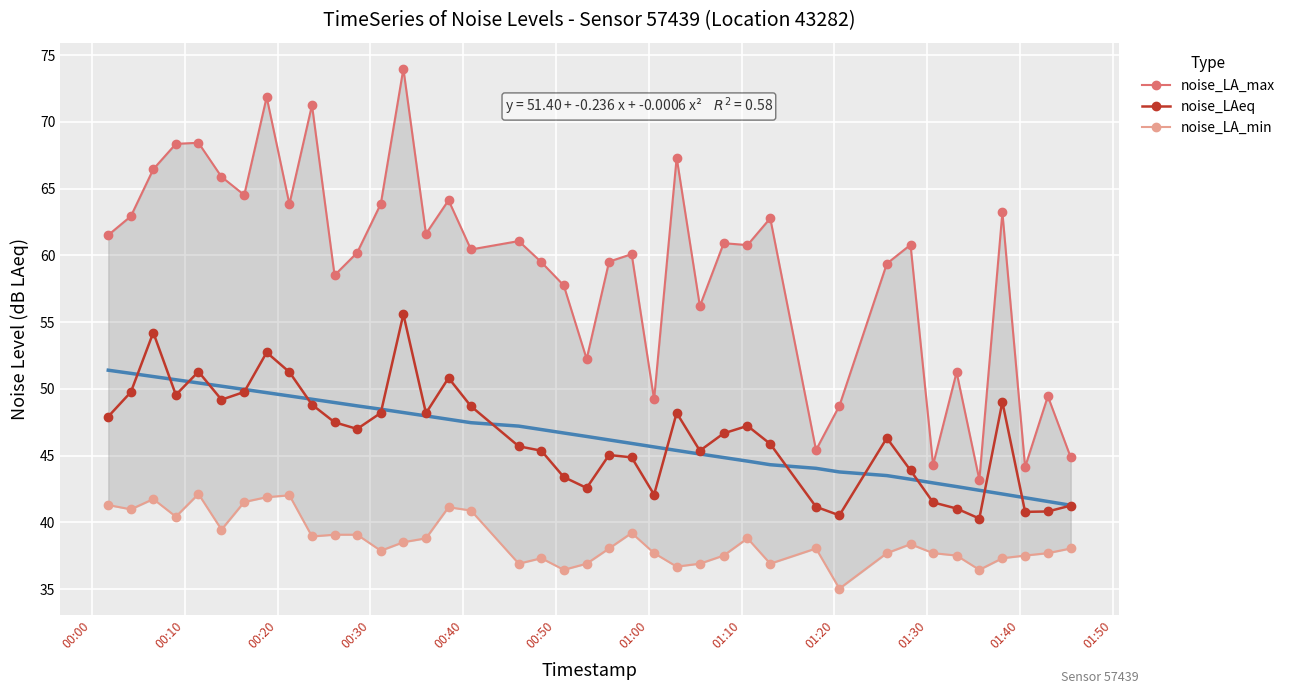

True or false: noise_LA_min has more than 0 interior local peaks.

True